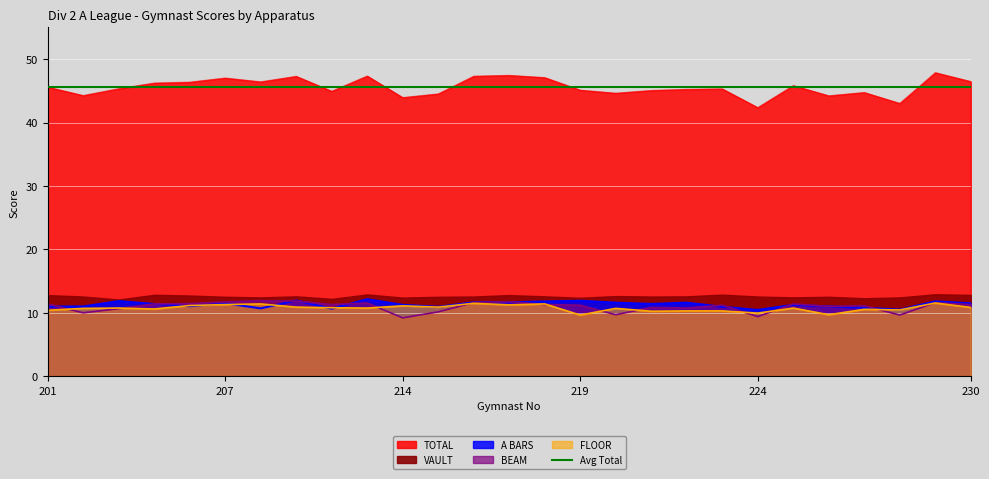

Count the number of categories in the chart.

27